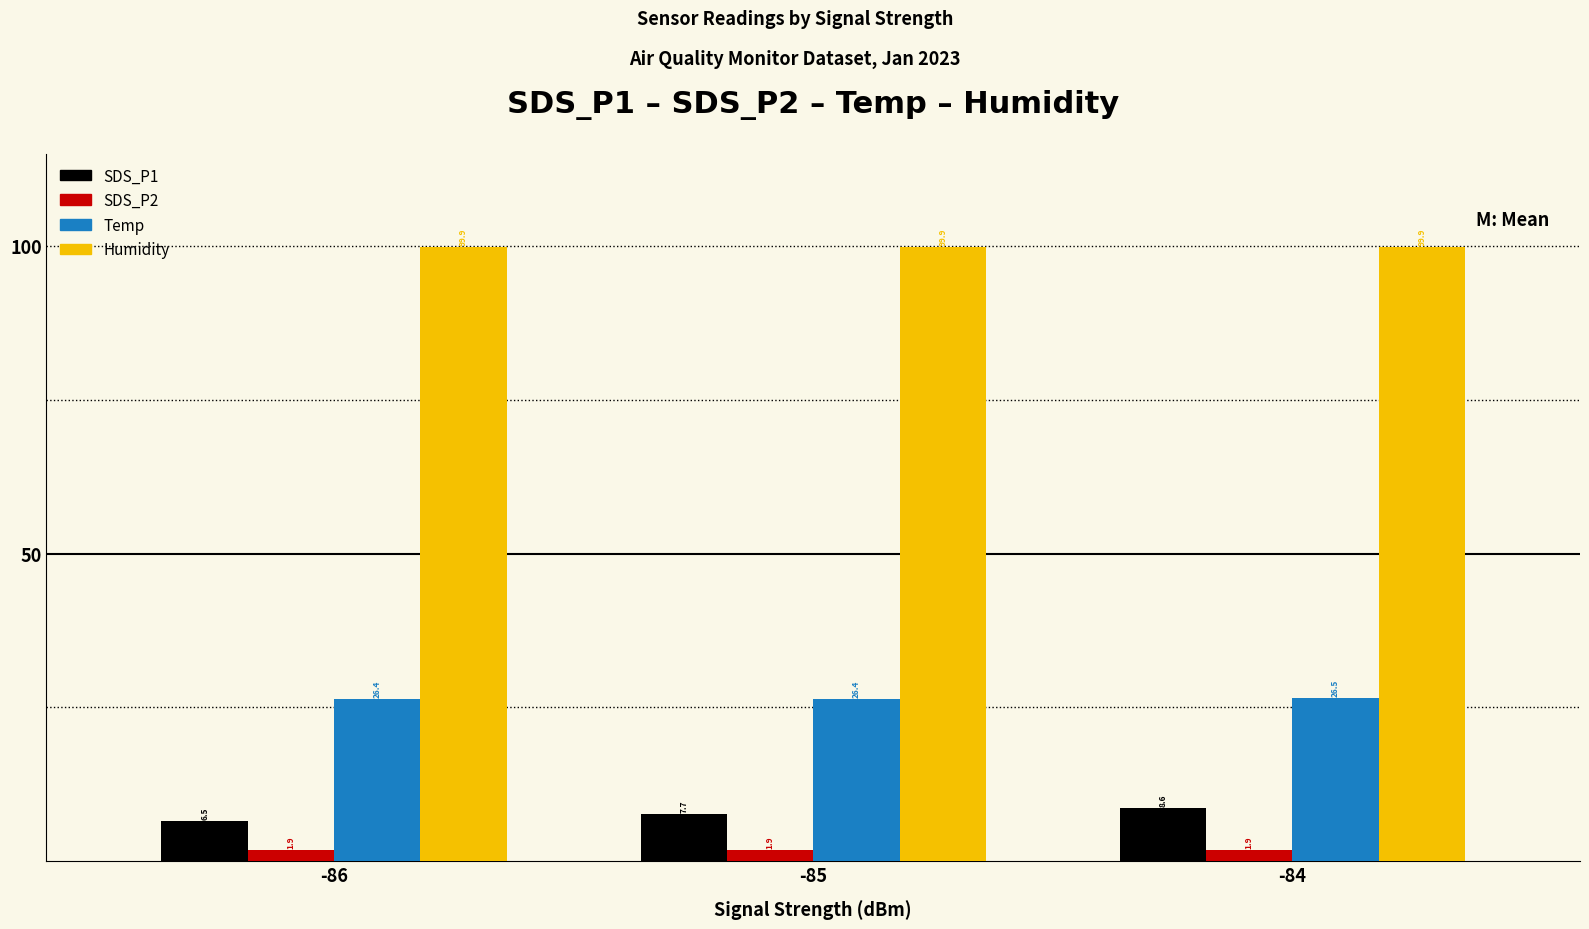

What is the value of the SDS_P1 bar at the 1st from the left?

6.5